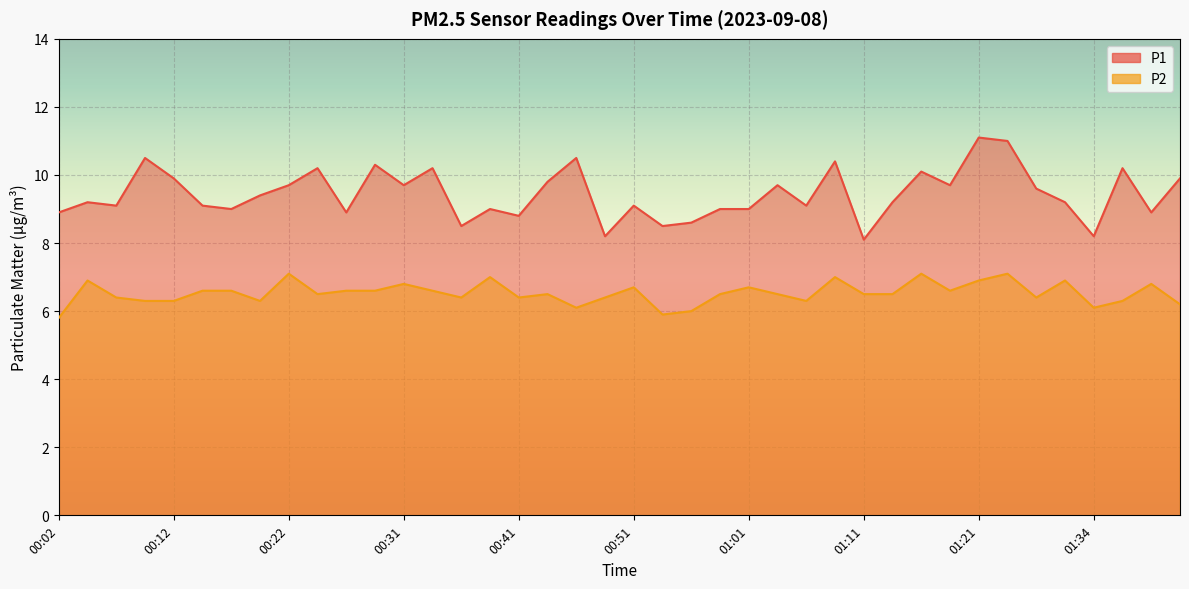

What is the difference between the maximum and minimum values in the P2 series?

1.3